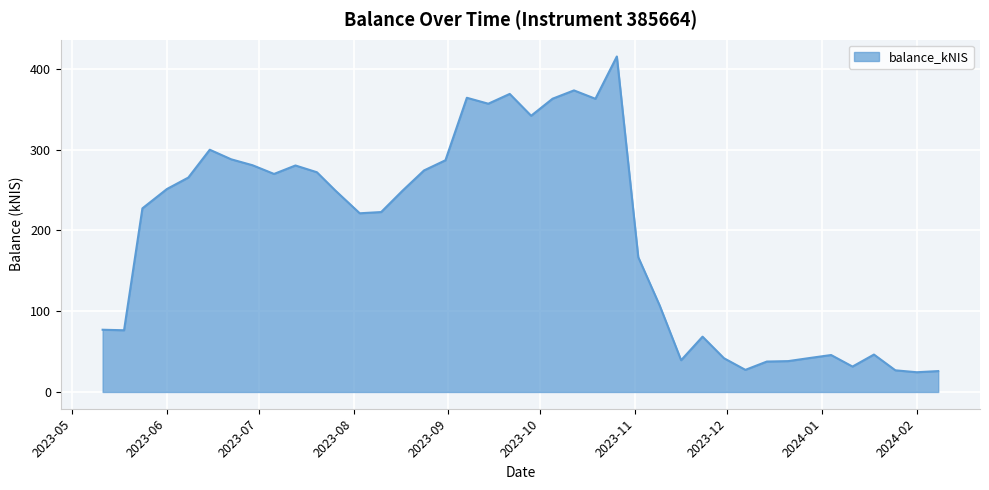

What is the minimum value shown in the chart?

24.4